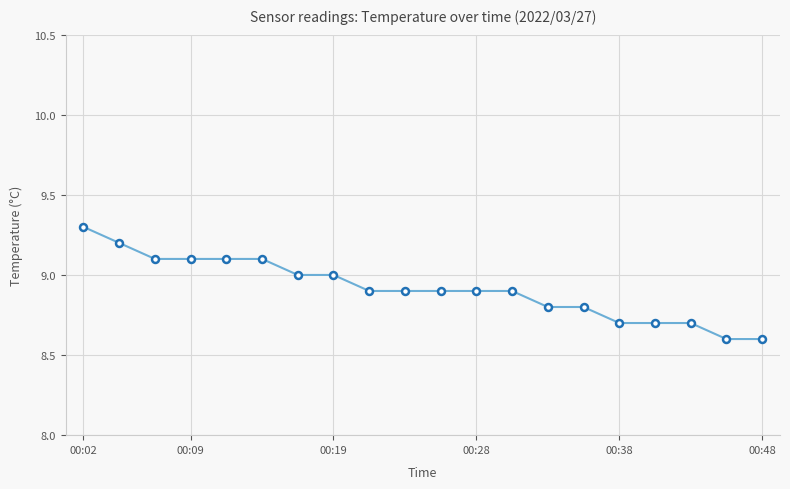

How many lines are shown in the chart?

1